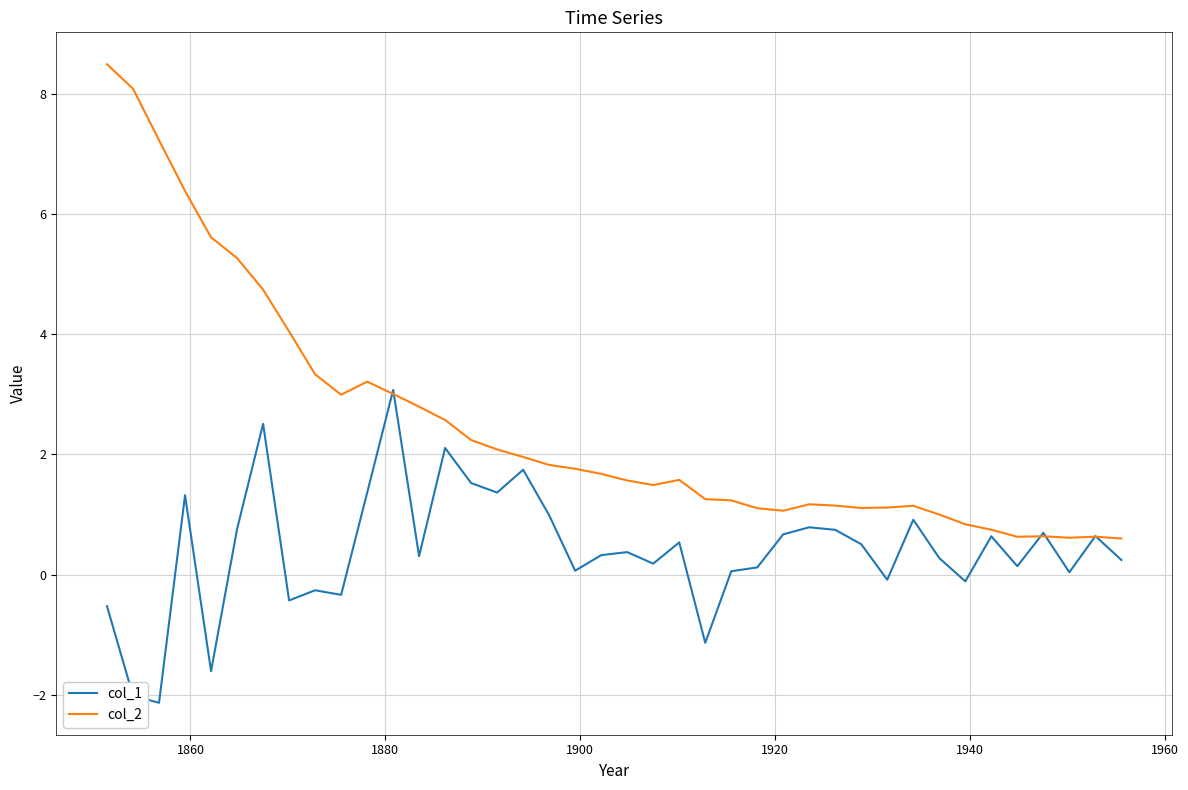

Which series has the largest range (max minus min)?

col_2